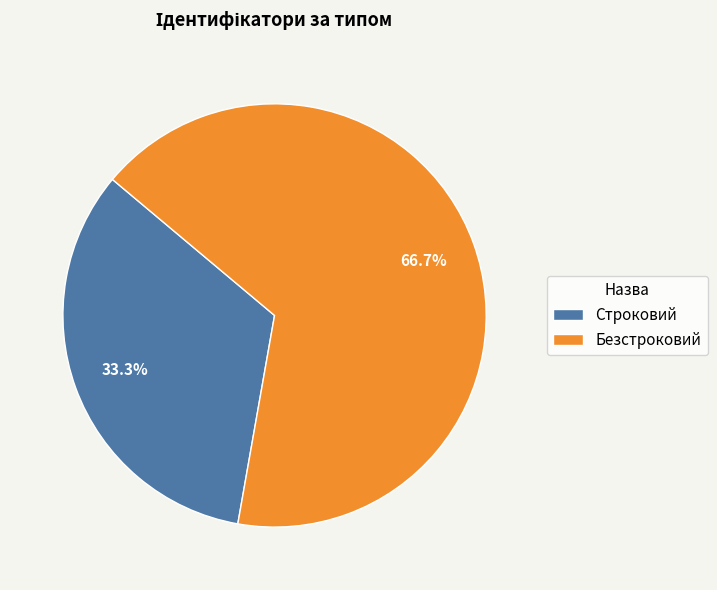

Is it true that Строковий is 21% of the pie?

False